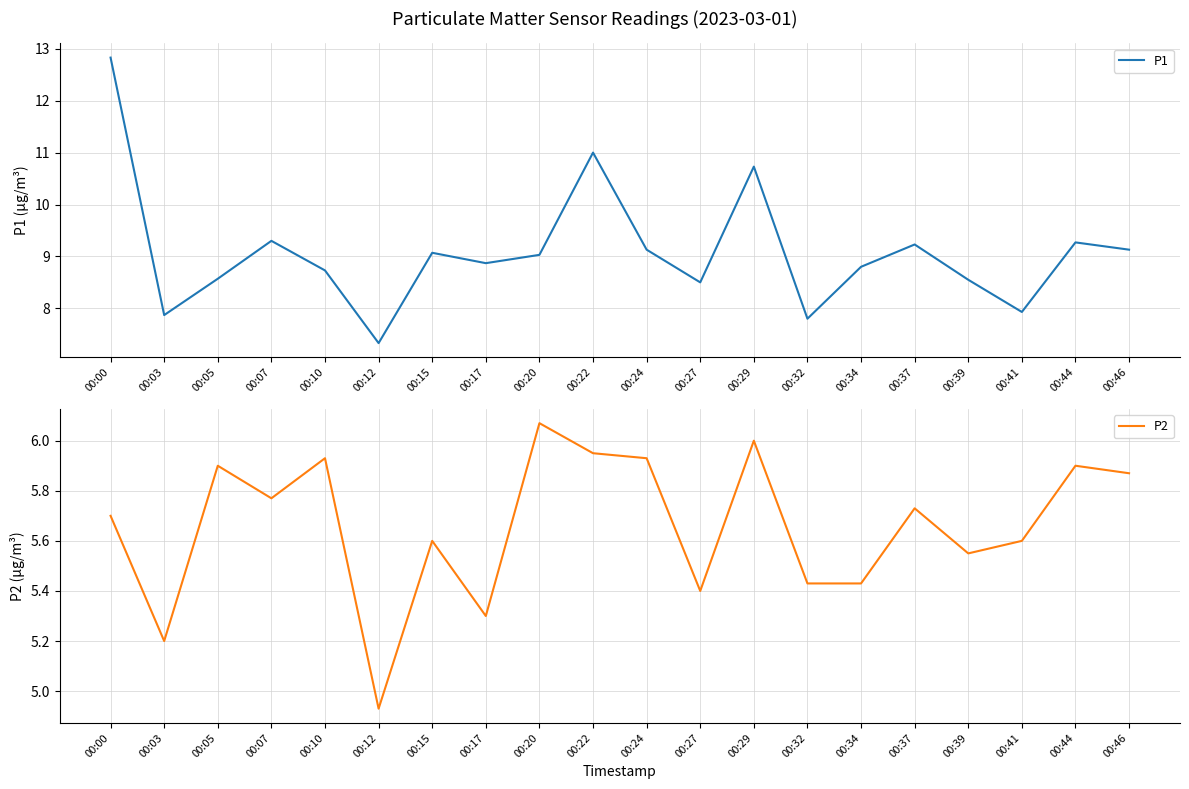

Where does the P2 series first go above 5?

00:00